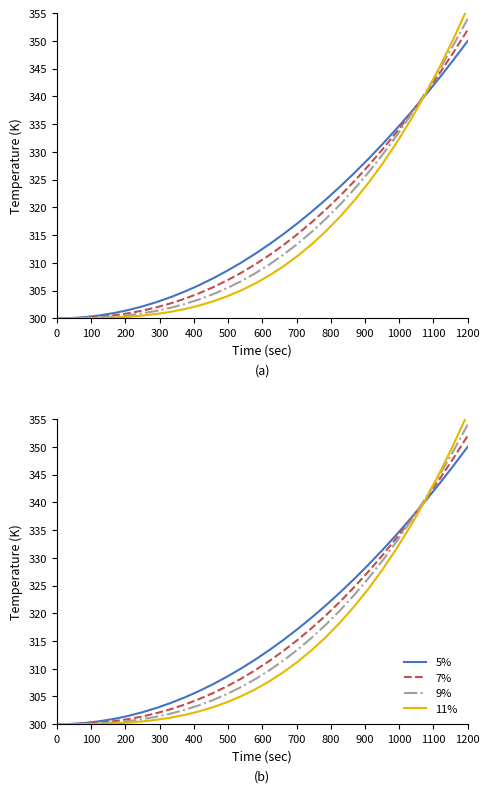

What position from the left is 1100?

12